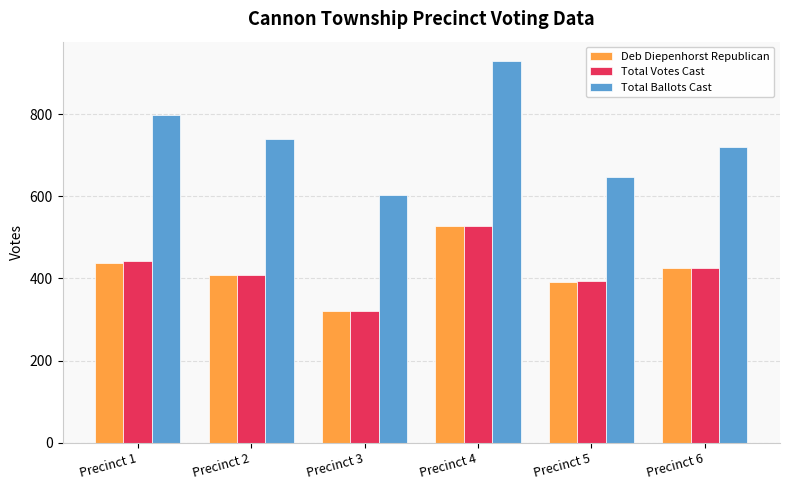

What is the lowest value of the Total Votes Cast series?

320